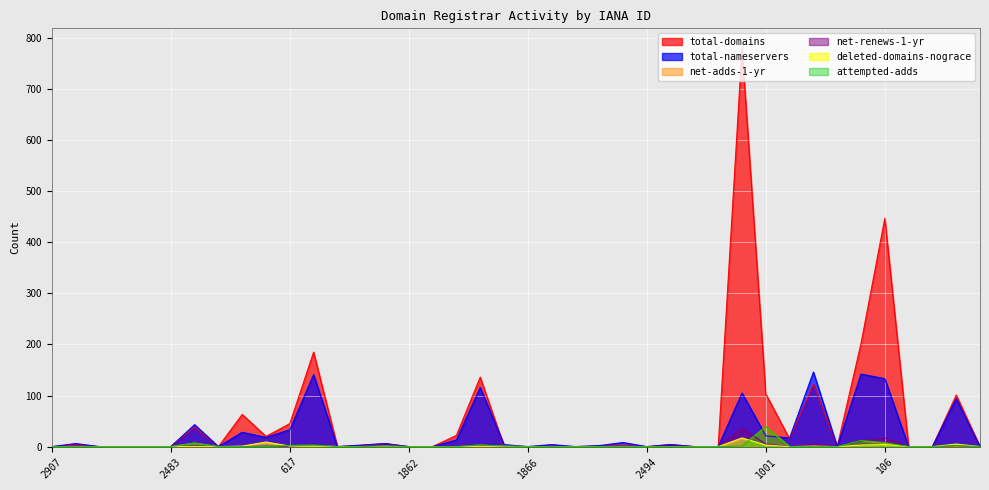

The value of deleted-domains-nograce at 2483 is 0. True or false?

True